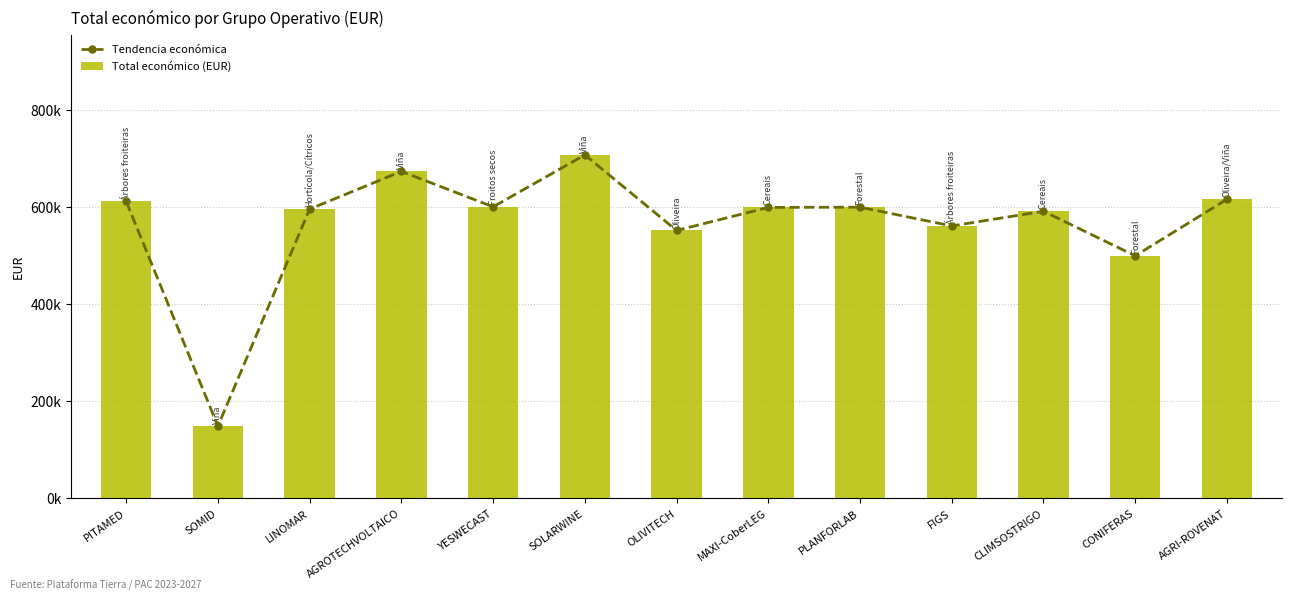

Which series changed the most between AGROTECHVOLTAICO and MAXI-CoberLEG?

Tendencia económica